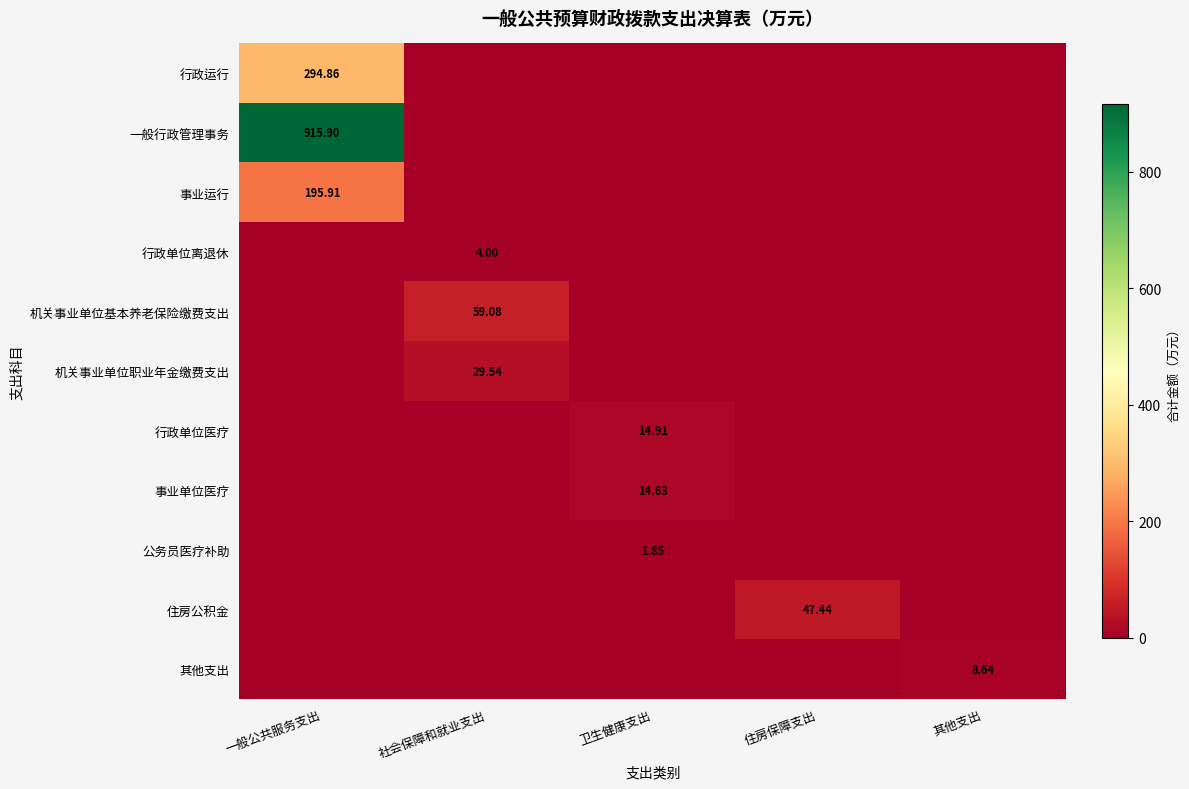

What is the difference between the maximum and minimum values in the 其他支出 series?

8.6